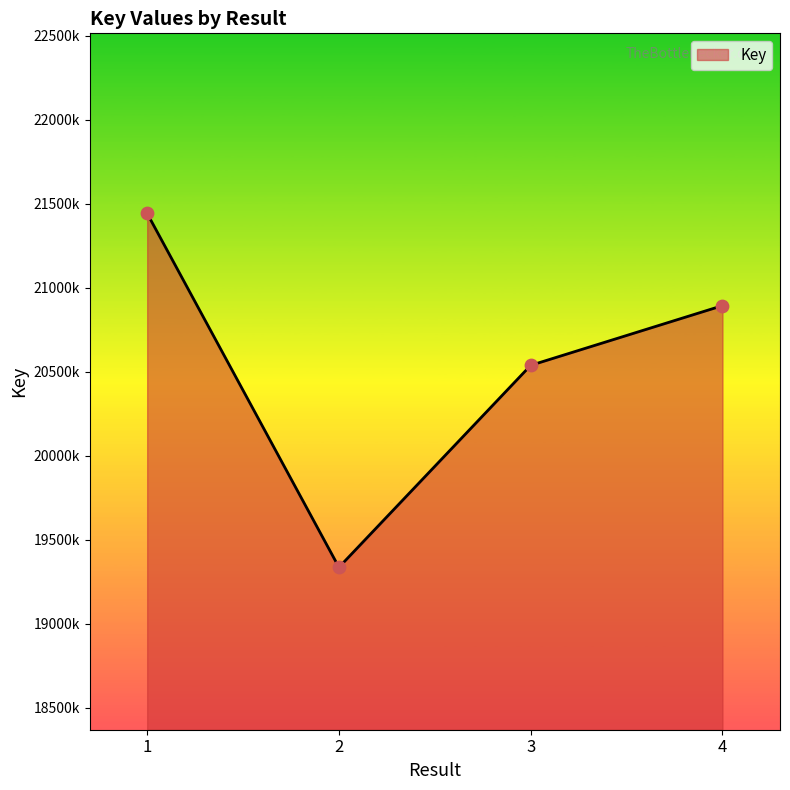

Approximately how many times larger is the value at 1 compared to 3?

1.0